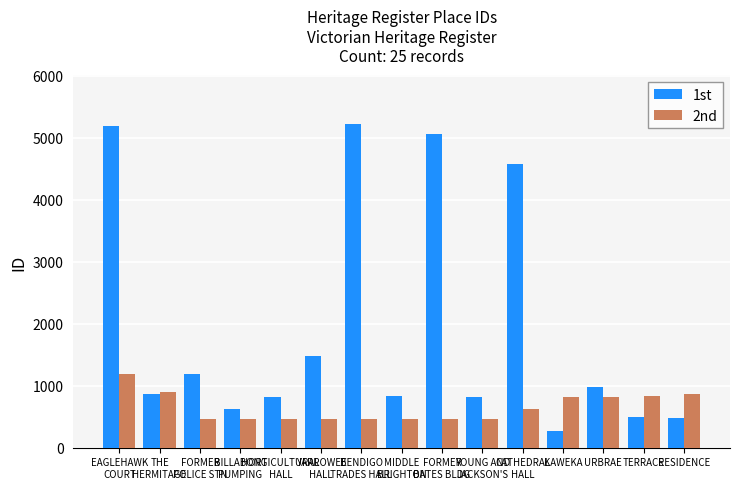

Does the chart contain any negative values?

No